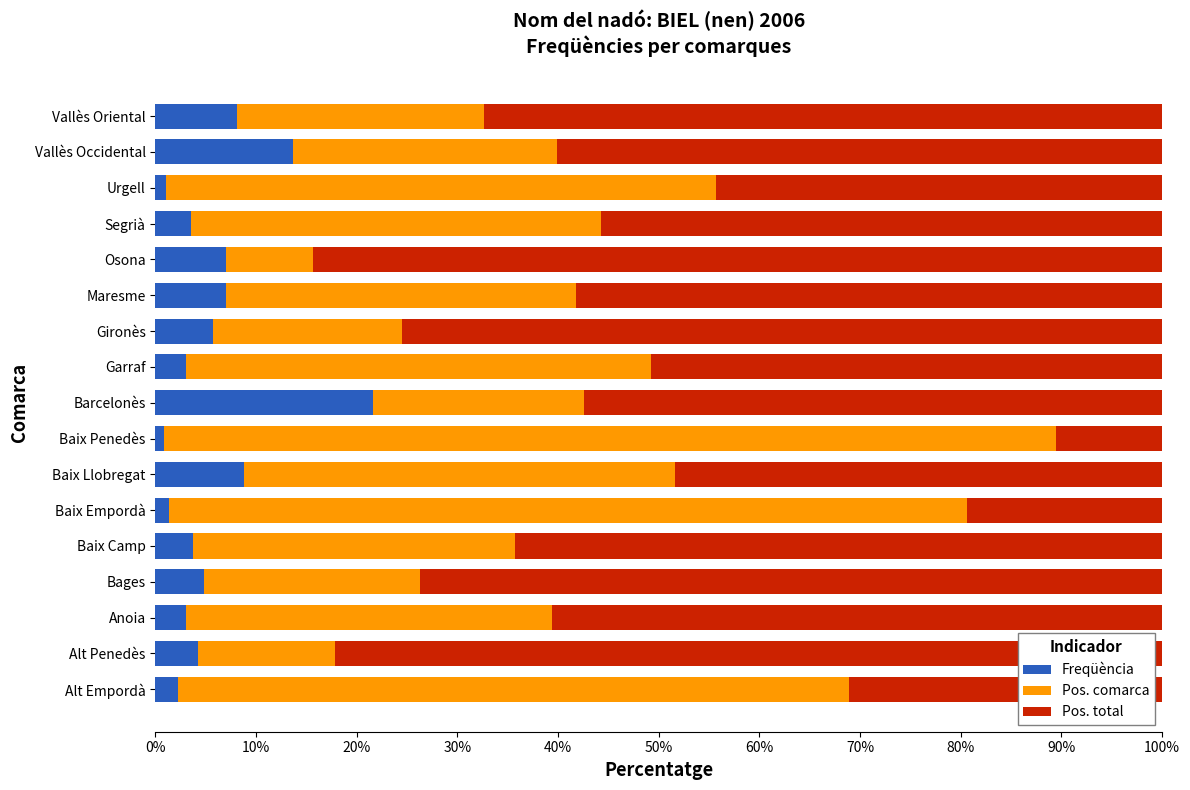

At which label does Freqüència reach its peak?

Barcelonès